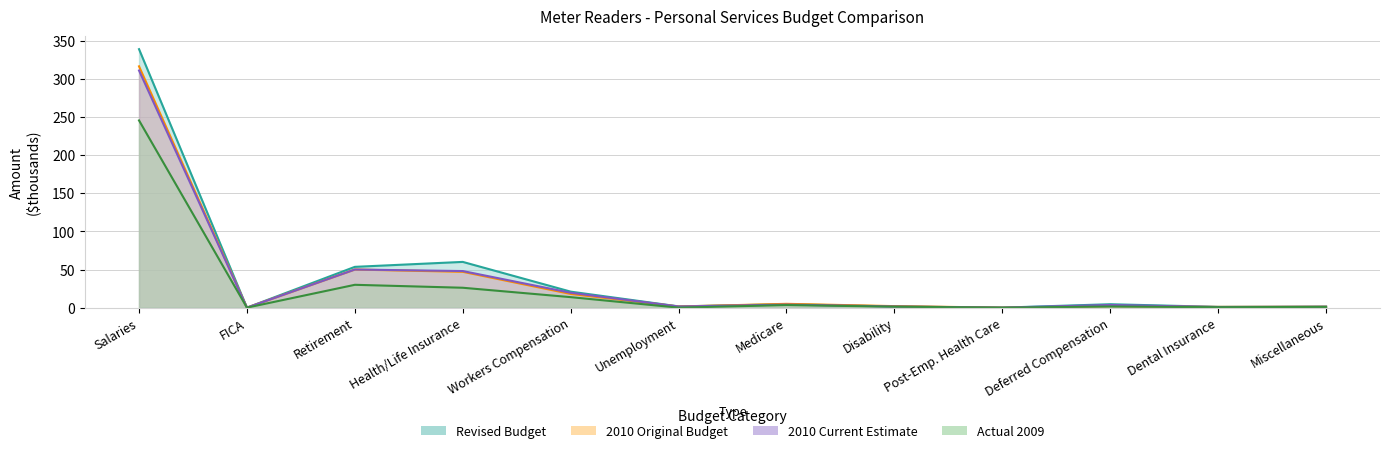

What is the difference between the Revised Budget values at Retirement and Miscellaneous?

52.3